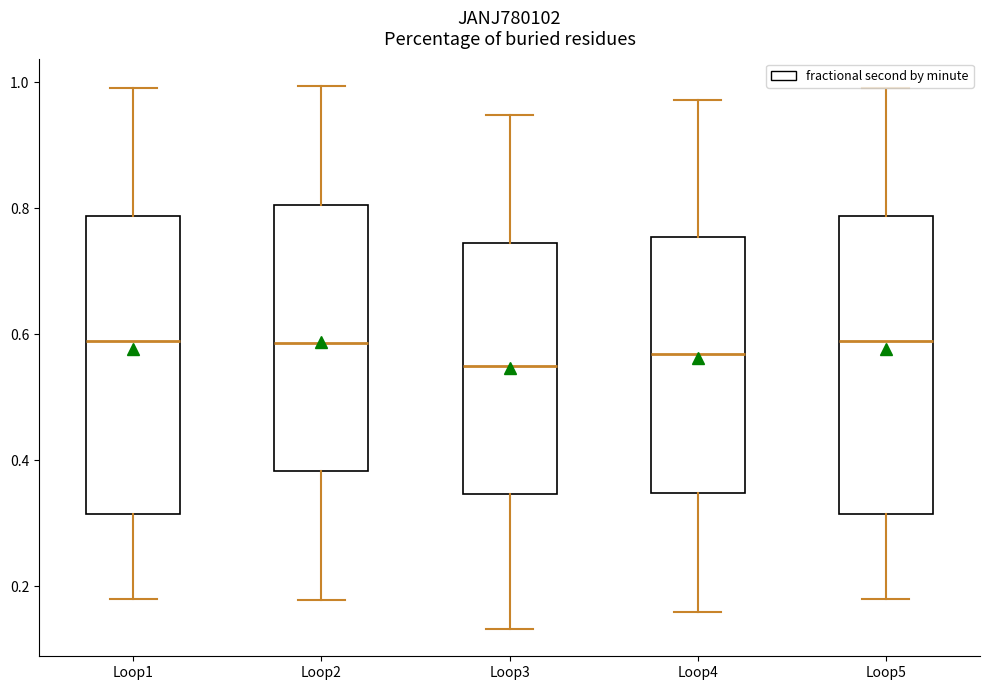

Reading left to right, transcribe this box plot: for each box, give where its median line is, the range the box spans, and where its two whiskers end, as read against the y-axis. The values are not printed on the chart, so give them approximately, as read against the axis.

Loop1: median 0.58, box 0.32 to 0.78, whiskers 0.18 to 1.00
Loop2: median 0.58, box 0.38 to 0.80, whiskers 0.18 to 1.00
Loop3: median 0.54, box 0.34 to 0.74, whiskers 0.14 to 0.94
Loop4: median 0.56, box 0.34 to 0.76, whiskers 0.16 to 0.98
Loop5: median 0.58, box 0.32 to 0.78, whiskers 0.18 to 1.00